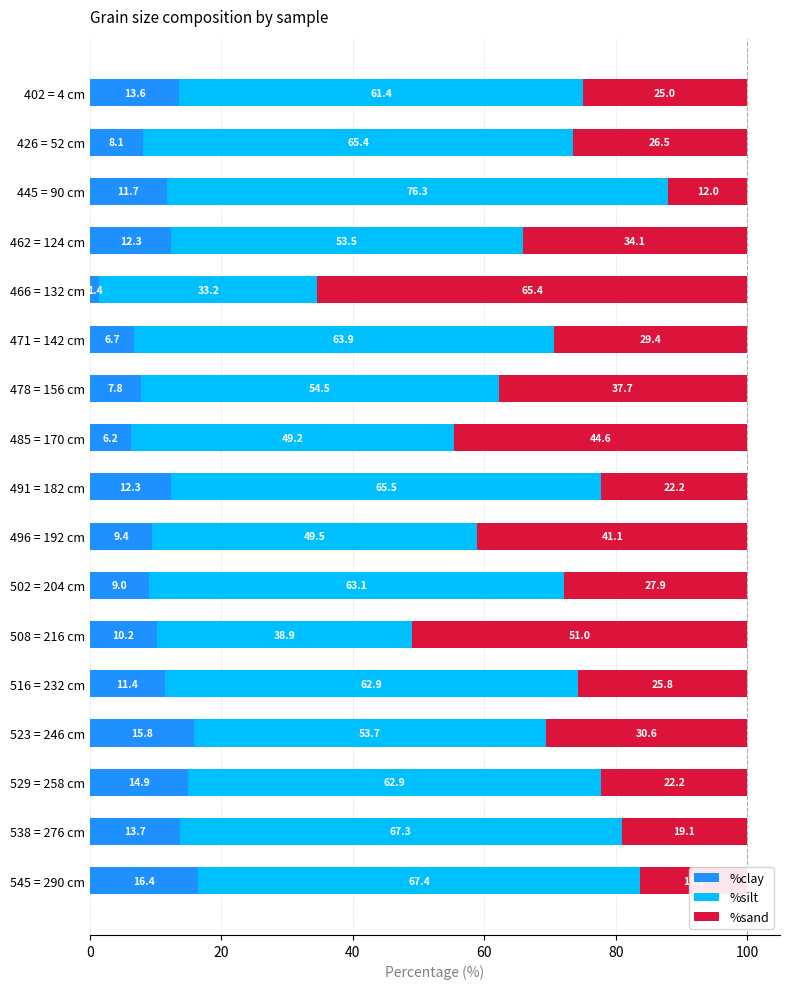

The %clay series shows 11.7 at 445 = 90 cm. True or false?

True